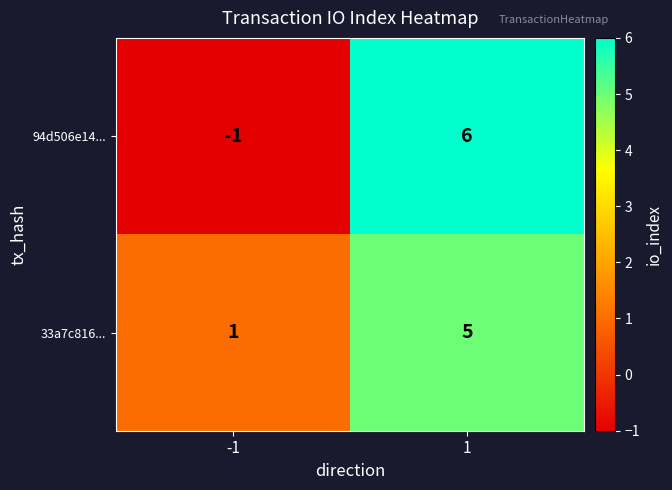

Rank the series by their maximum value, from highest to lowest.

94d506e14..., 33a7c816...